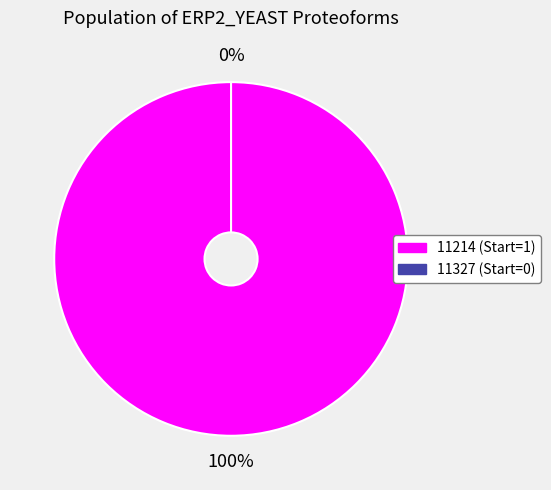

To the nearest percent, what is the difference between the 11327 and 11214 slice percentages?

100%